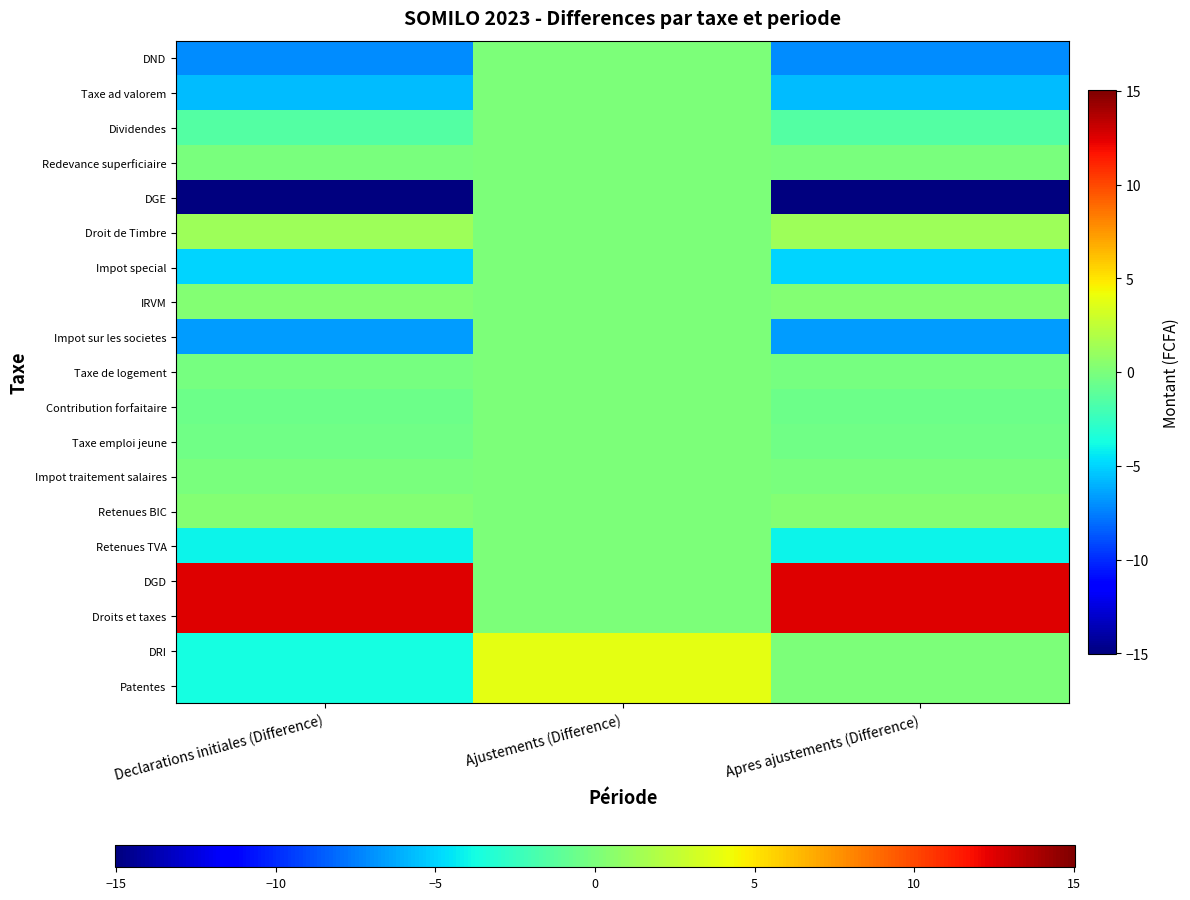

Reading left to right, list all the values displayed in this chart.

DND: Declarations initiales (Difference)=-7.2	Ajustements (Difference)=0.0	Apres ajustements (Difference)=-7.2
Taxe ad valorem: Declarations initiales (Difference)=-5.7	Ajustements (Difference)=0.0	Apres ajustements (Difference)=-5.7
Dividendes: Declarations initiales (Difference)=-1.4	Ajustements (Difference)=0.0	Apres ajustements (Difference)=-1.4
Redevance superficiaire: Declarations initiales (Difference)=-0.0	Ajustements (Difference)=0.0	Apres ajustements (Difference)=-0.0
DGE: Declarations initiales (Difference)=-15.0	Ajustements (Difference)=0.0	Apres ajustements (Difference)=-15.0
Droit de Timbre: Declarations initiales (Difference)=1.2	Ajustements (Difference)=0.0	Apres ajustements (Difference)=1.2
Impot special: Declarations initiales (Difference)=-5.0	Ajustements (Difference)=0.0	Apres ajustements (Difference)=-5.0
IRVM: Declarations initiales (Difference)=0.2	Ajustements (Difference)=0.0	Apres ajustements (Difference)=0.2
Impot sur les societes: Declarations initiales (Difference)=-6.6	Ajustements (Difference)=0.0	Apres ajustements (Difference)=-6.6
Taxe de logement: Declarations initiales (Difference)=-0.2	Ajustements (Difference)=0.0	Apres ajustements (Difference)=-0.2
Contribution forfaitaire: Declarations initiales (Difference)=-0.6	Ajustements (Difference)=0.0	Apres ajustements (Difference)=-0.6
Taxe emploi jeune: Declarations initiales (Difference)=-0.4	Ajustements (Difference)=0.0	Apres ajustements (Difference)=-0.4
Impot traitement salaires: Declarations initiales (Difference)=-0.0	Ajustements (Difference)=0.0	Apres ajustements (Difference)=-0.0
Retenues BIC: Declarations initiales (Difference)=0.3	Ajustements (Difference)=0.0	Apres ajustements (Difference)=0.3
Retenues TVA: Declarations initiales (Difference)=-4.1	Ajustements (Difference)=0.0	Apres ajustements (Difference)=-4.1
DGD: Declarations initiales (Difference)=12.6	Ajustements (Difference)=0.0	Apres ajustements (Difference)=12.6
Droits et taxes: Declarations initiales (Difference)=12.6	Ajustements (Difference)=0.0	Apres ajustements (Difference)=12.6
DRI: Declarations initiales (Difference)=-3.7	Ajustements (Difference)=3.8	Apres ajustements (Difference)=0.1
Patentes: Declarations initiales (Difference)=-3.7	Ajustements (Difference)=3.8	Apres ajustements (Difference)=0.1